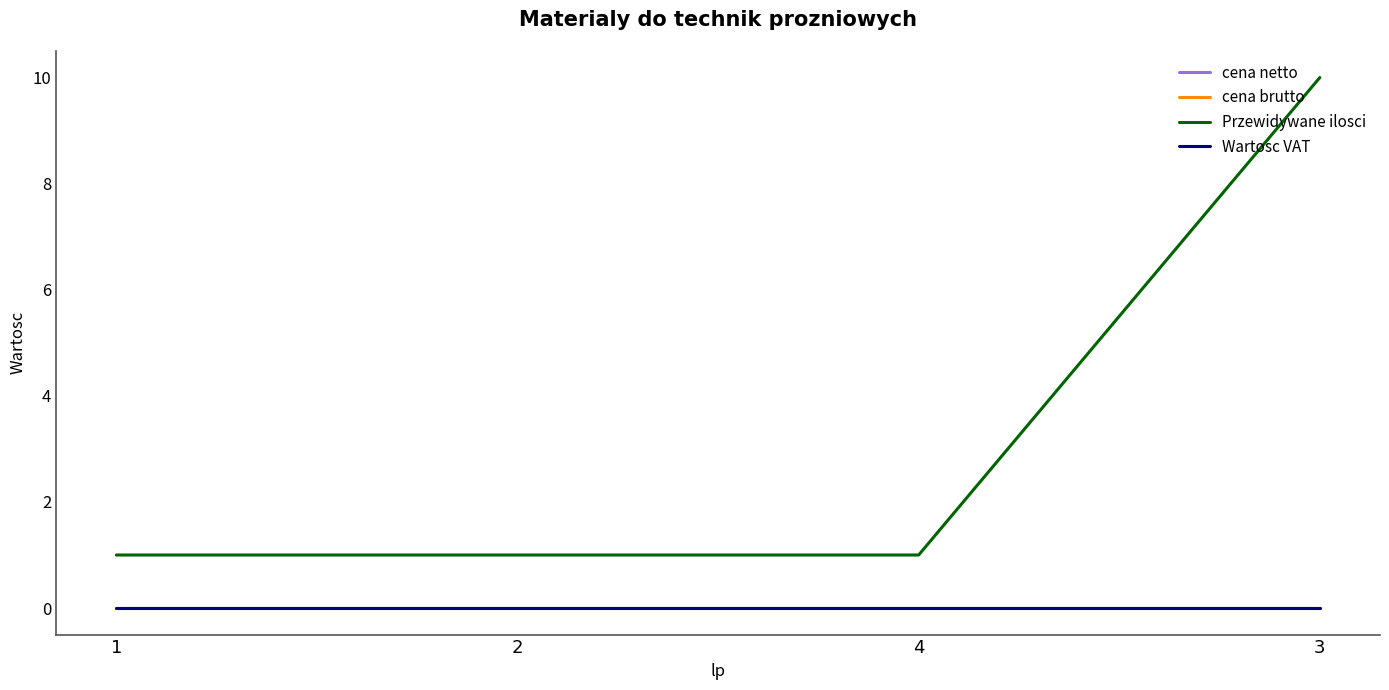

Reading left to right, transcribe all the data shown in this chart.

cena netto: 0	0	0	0
cena brutto: 0	0	0	0
Przewidywane ilosci: 1	1	1	10
Wartosc VAT: 0	0	0	0